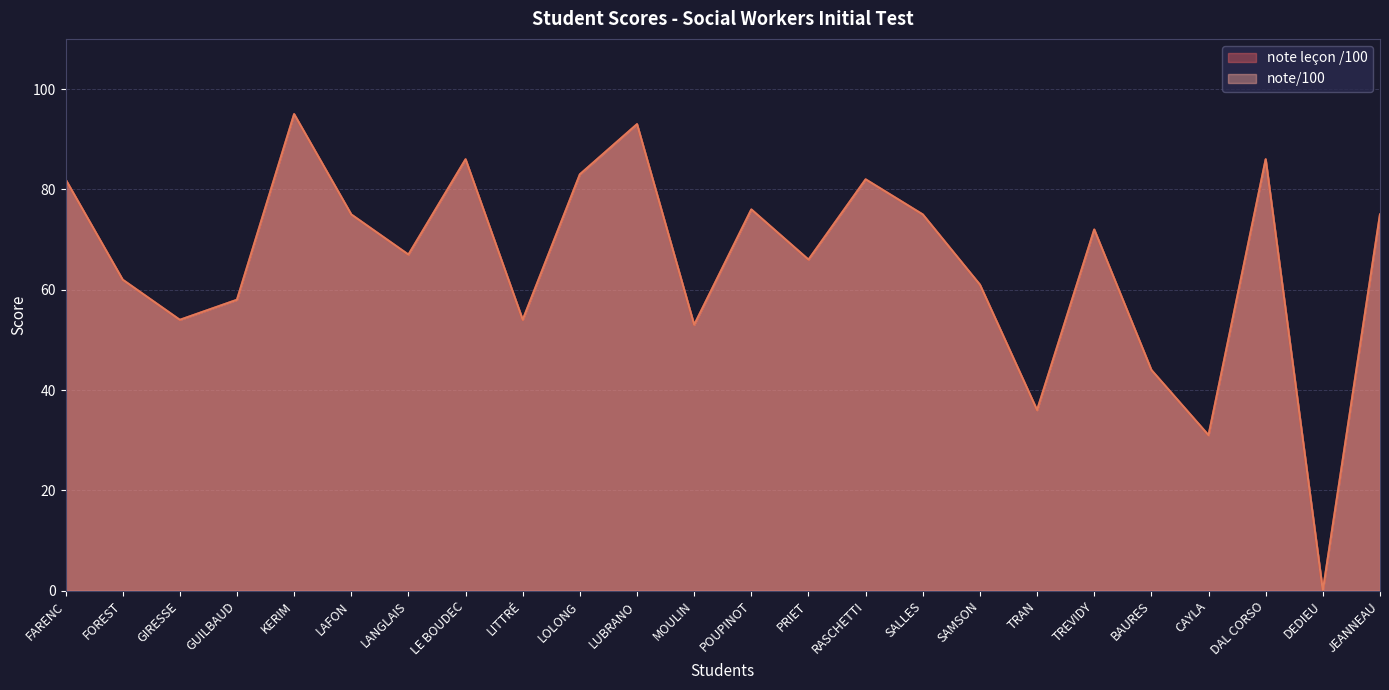

The note/100 series shows 62 at FOREST. True or false?

True